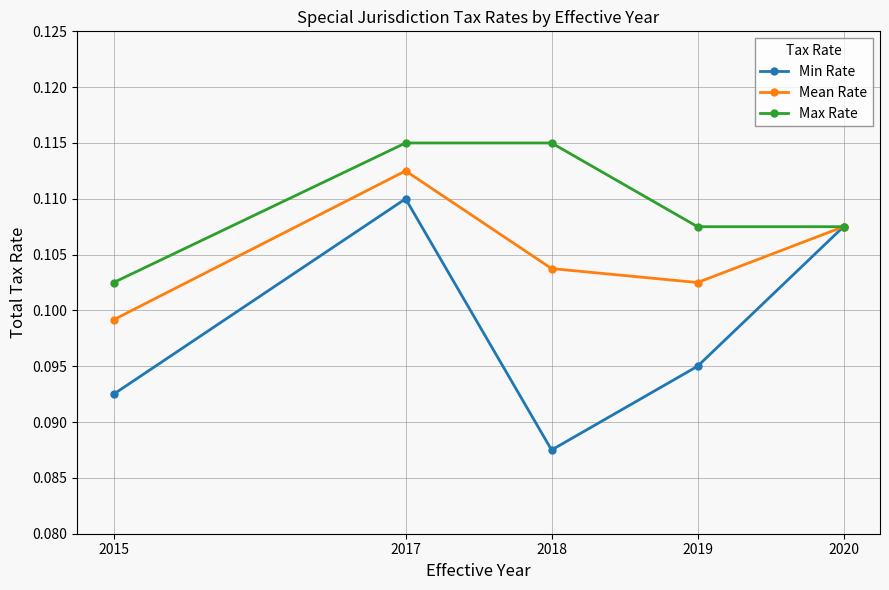

How many lines are shown in the chart?

3